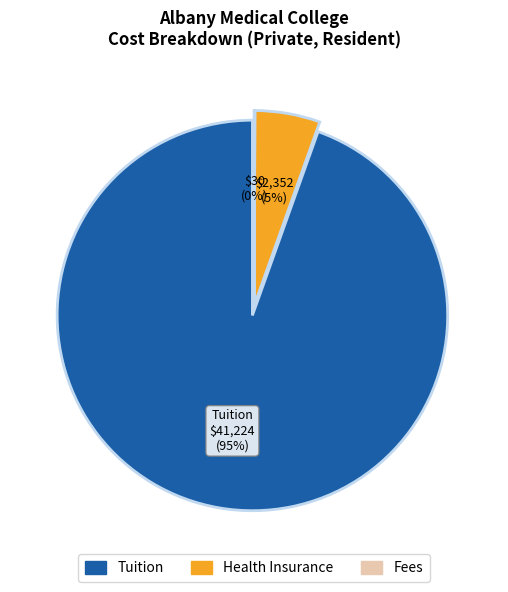

Does Health Insurance represent more than half of the total?

No